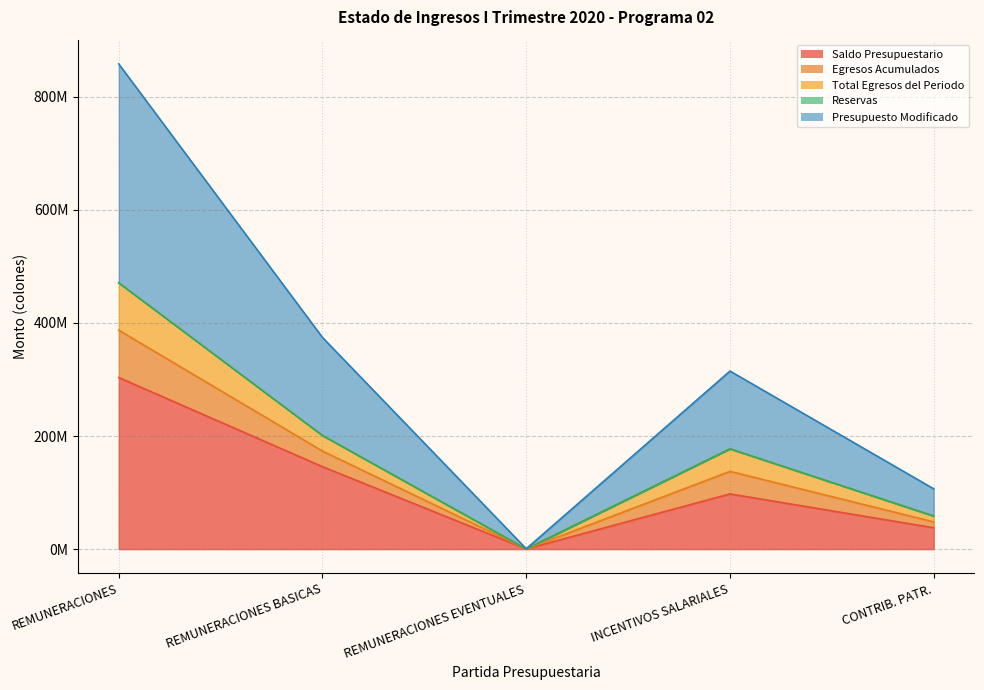

Which label corresponds to the smallest value in the chart?

REMUNERACIONES EVENTUALES